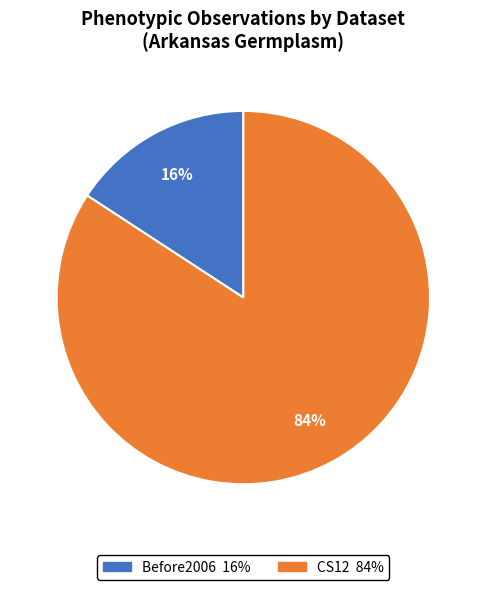

Does any single category account for the majority?

Yes